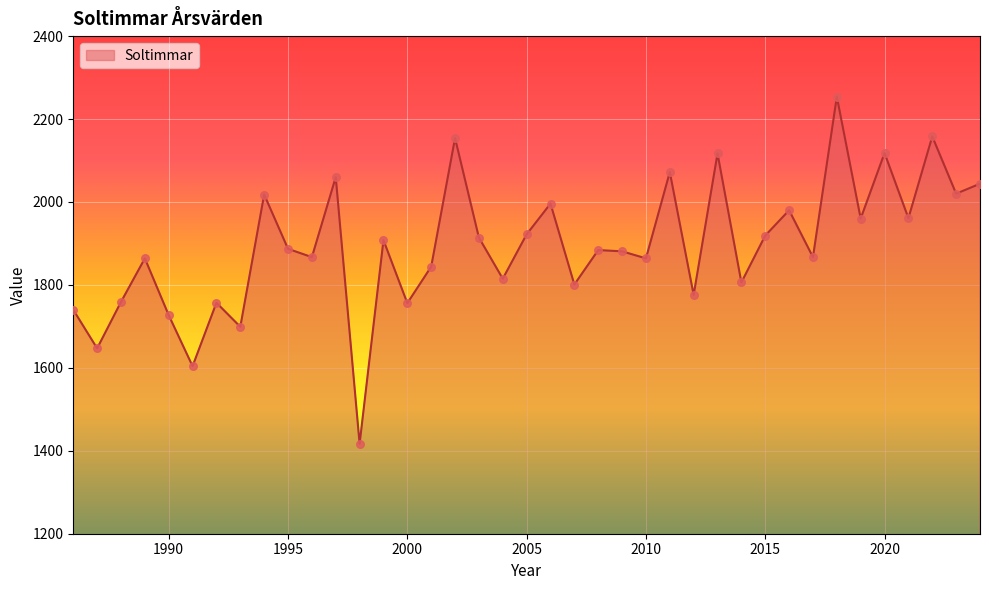

What is the greatest value displayed?

2254